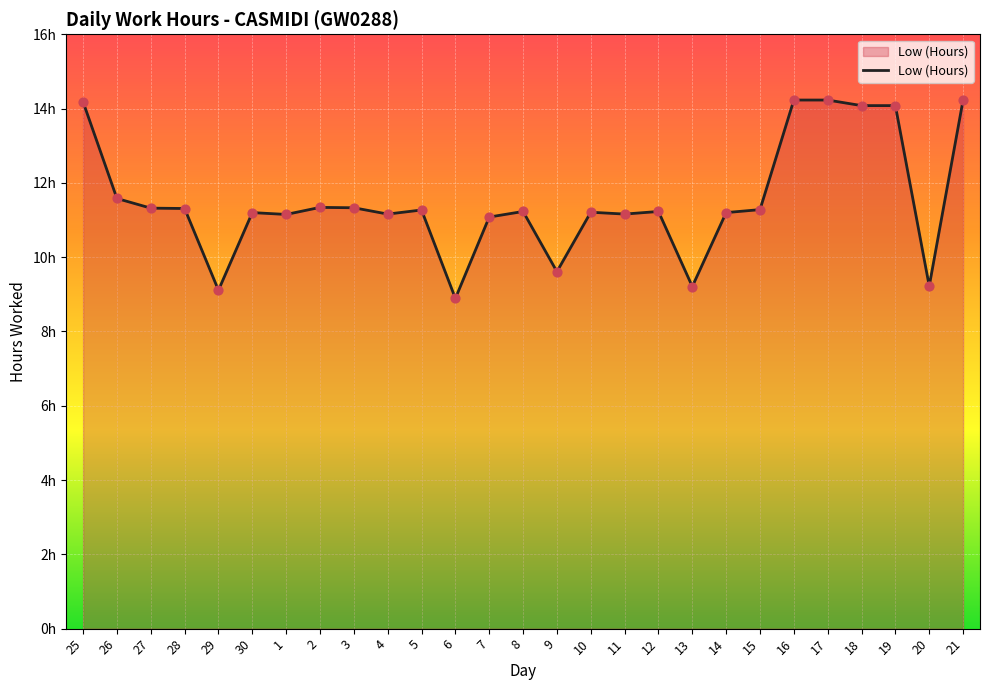

What is the change in value from 26 to 21?

+2.7